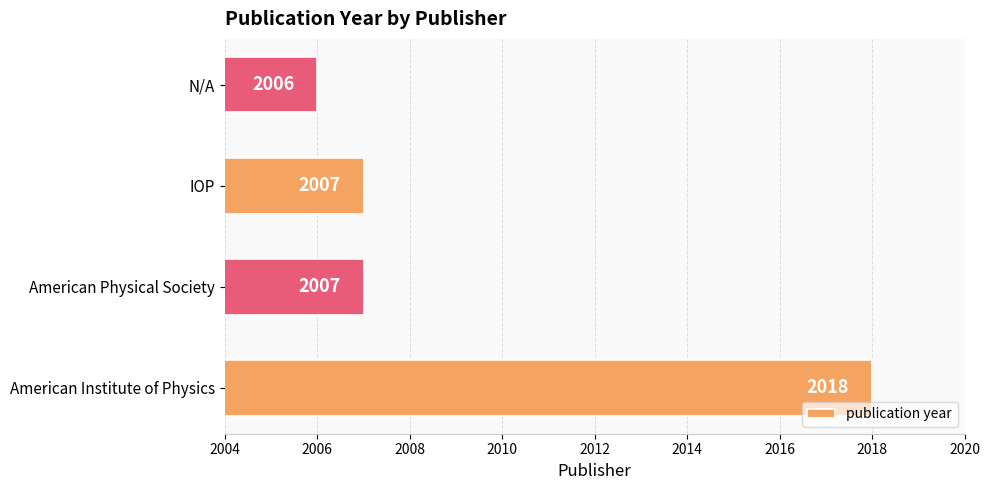

What is the smallest value displayed?

2006